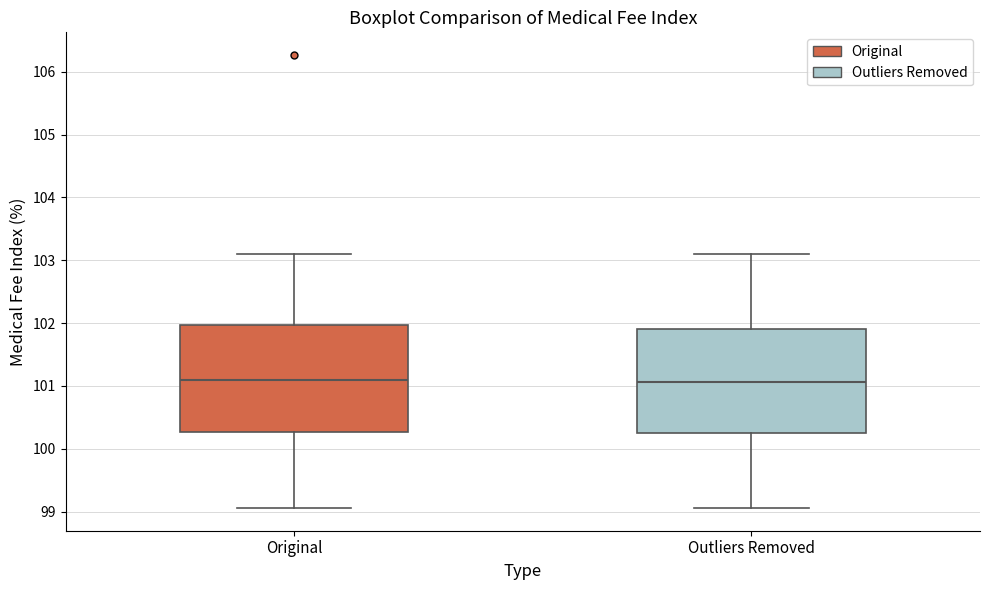

Reading left to right, transcribe this box plot: for each box, give where its median line is, the range the box spans, and where its two whiskers end, as read against the y-axis. The values are not printed on the chart, so give them approximately, as read against the axis.

Original: median 101.1, box 100.3 to 102.0, whiskers 99.1 to 103.1
Outliers Removed: median 101.1, box 100.2 to 101.9, whiskers 99.1 to 103.1